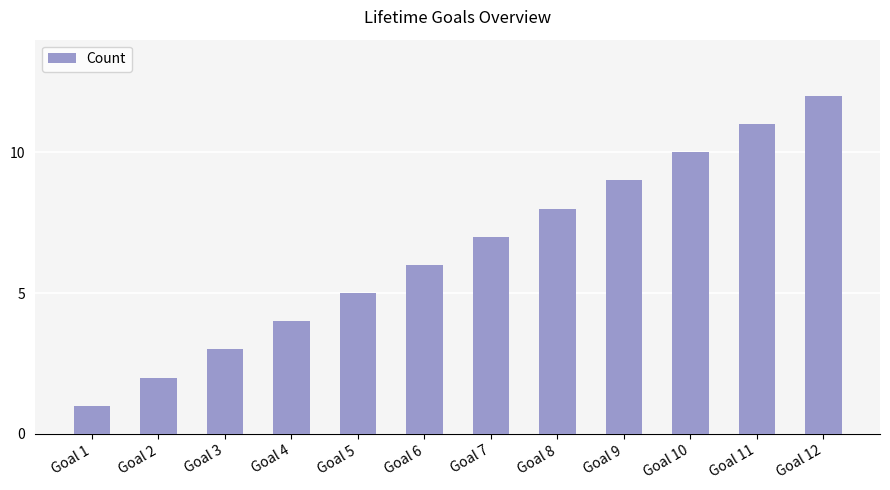

Rank the categories by value from highest to lowest.

Goal 12, Goal 11, Goal 10, Goal 9, Goal 8, Goal 7, Goal 6, Goal 5, Goal 4, Goal 3, Goal 2, Goal 1